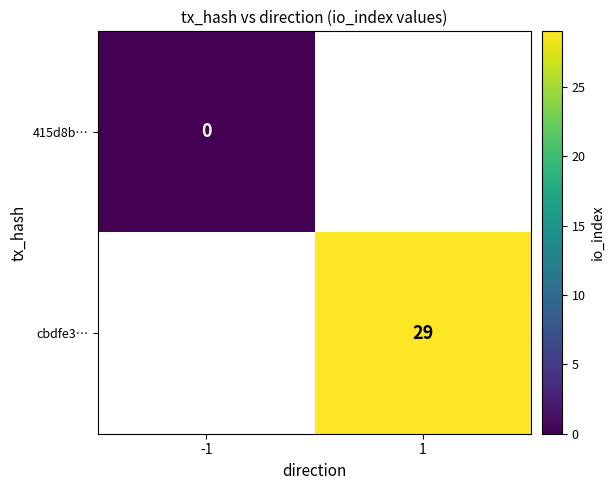

Which has a higher value, -1 or 1?

1